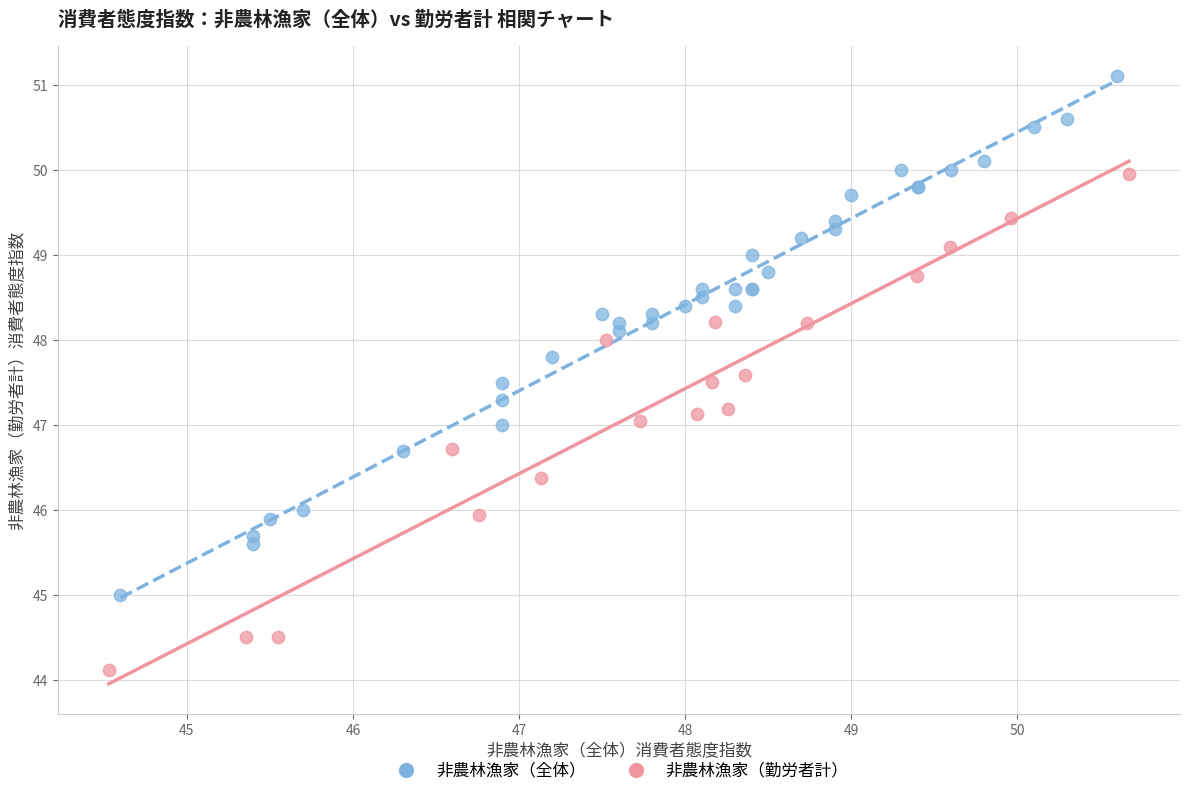

Which series reaches the minimum Y coordinate?

非農林漁家（勤労者計）